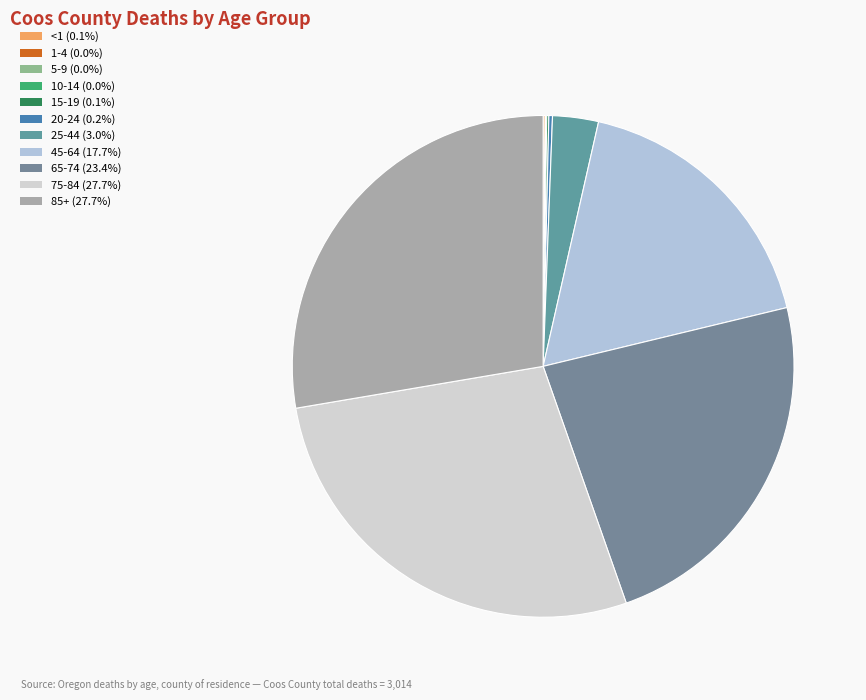

What is the smallest slice in the pie chart?

1-4